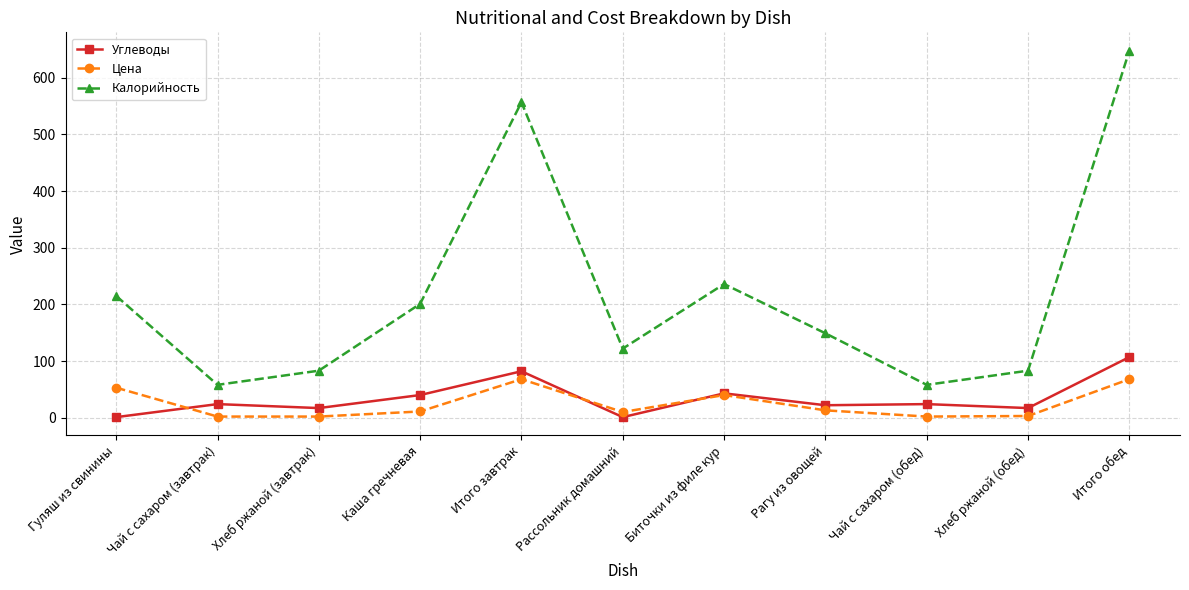

What is the value of the Цена point at the 2nd from the left?

2